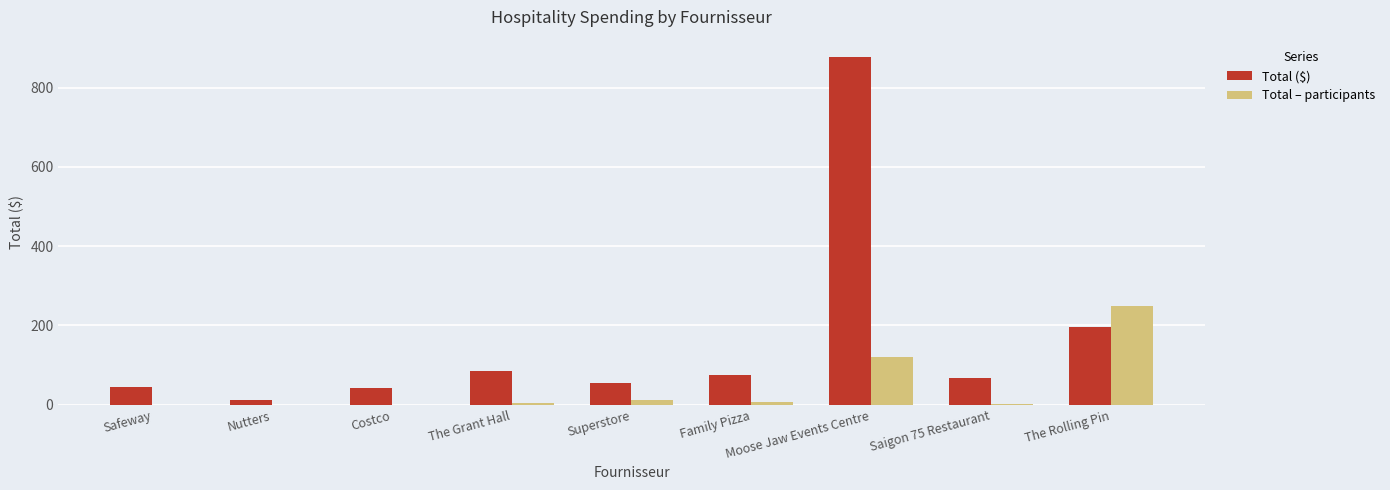

At which category is the sum across all series the highest?

Moose Jaw Events Centre